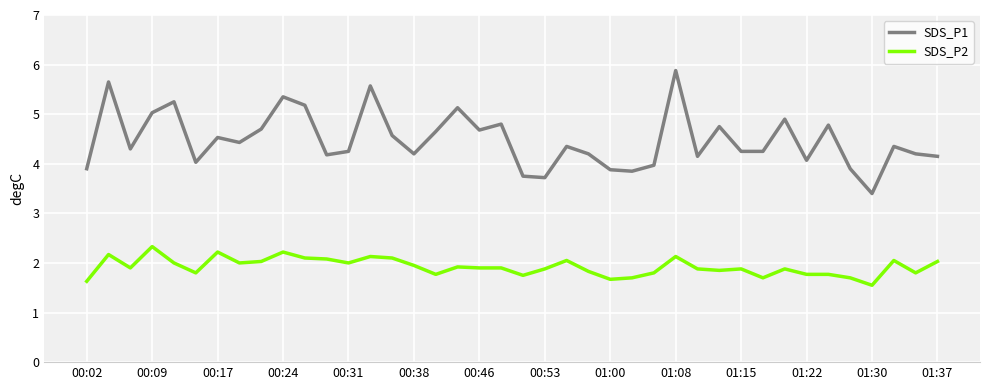

What is the average value of the SDS_P1 series?

4.5